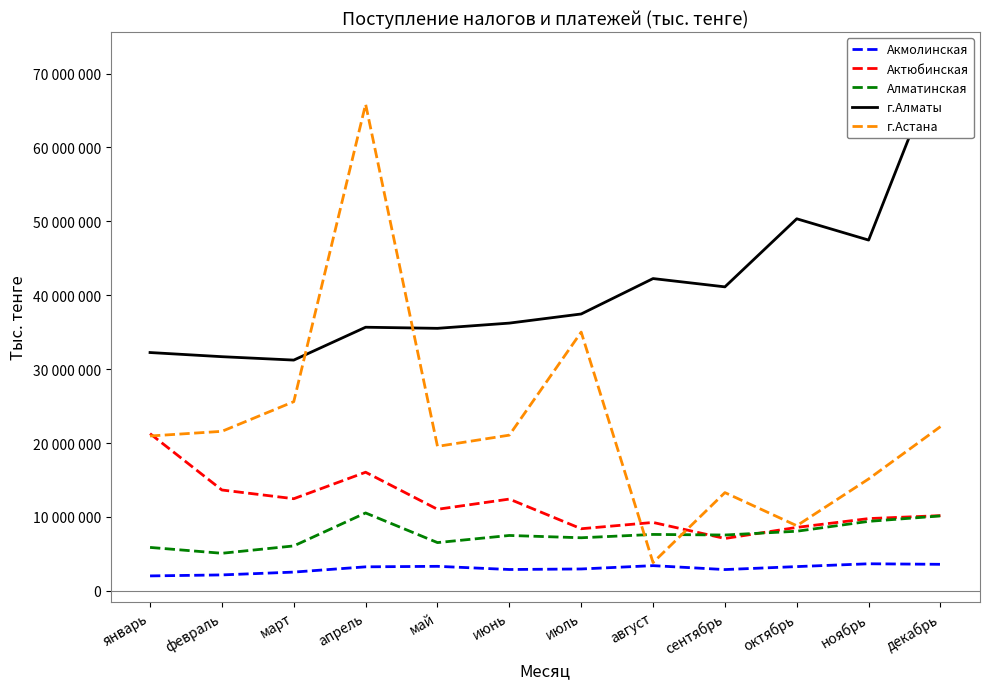

True or false: Акмолинская and Актюбинская intersect in this chart.

False